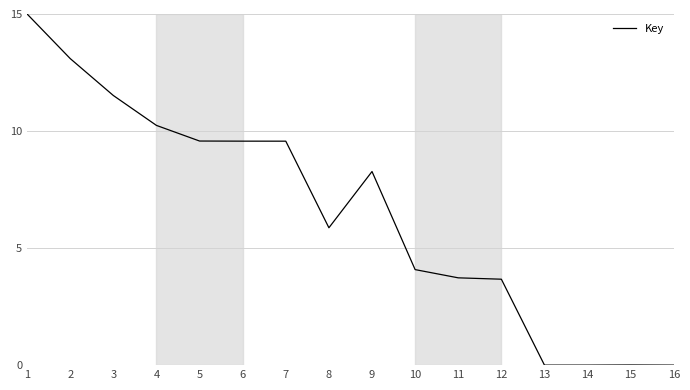

True or false: the data shows 3.7 at 12.

True